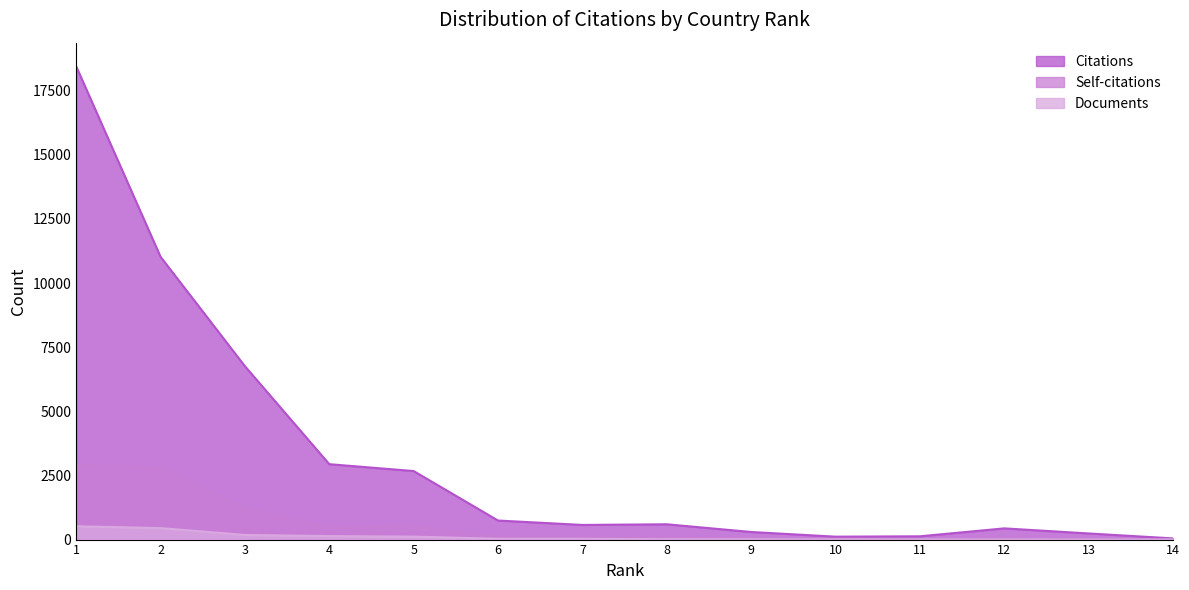

Reading left to right, extract all data points from this chart.

Citations: 1=18452	2=11026	3=6761	4=2940	5=2672	6=743	7=571	8=597	9=296	10=114	11=128	12=437	13=239	14=46
Self-citations: 1=2935	2=2807	3=1218	4=487	5=549	6=94	7=96	8=81	9=39	10=31	11=23	12=45	13=3	14=4
Documents: 1=519	2=447	3=180	4=135	5=115	6=31	7=28	8=13	9=12	10=9	11=6	12=6	13=2	14=2